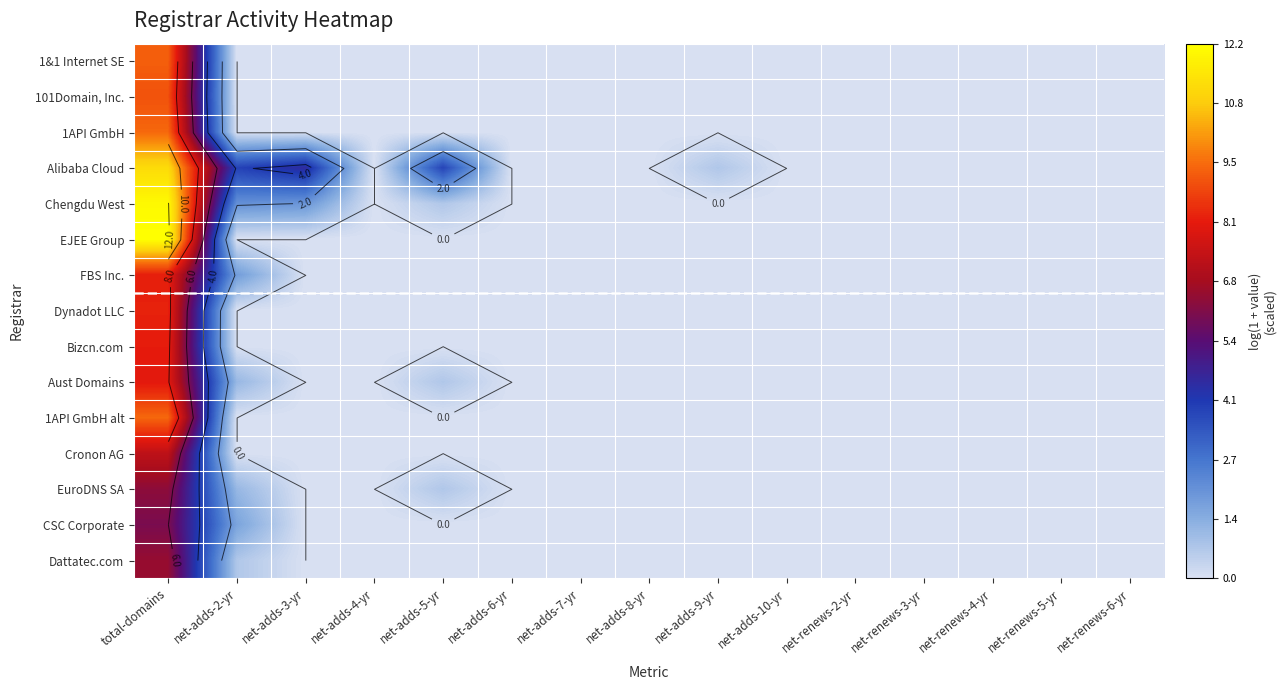

The value of CSC Corporate at net-adds-10-yr is 1.9. True or false?

False